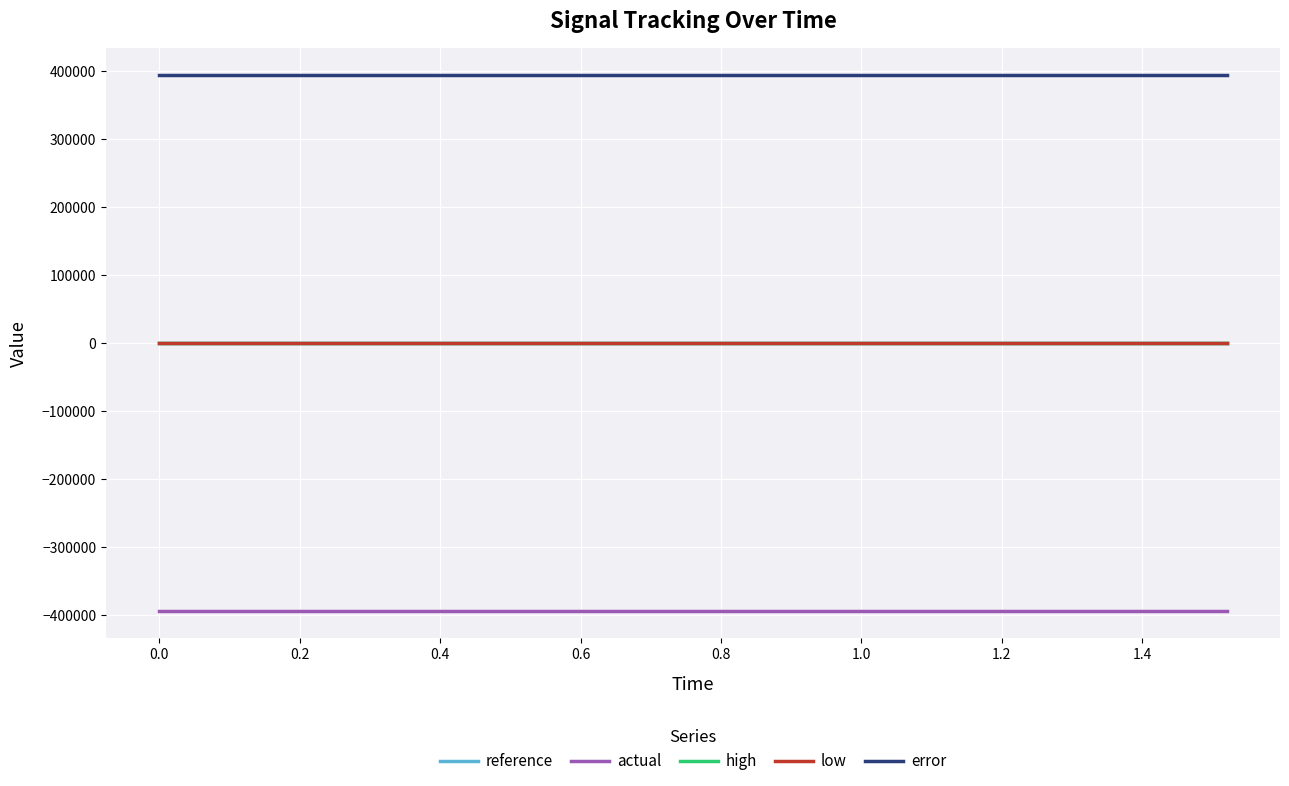

True or false: reference and high intersect in this chart.

False